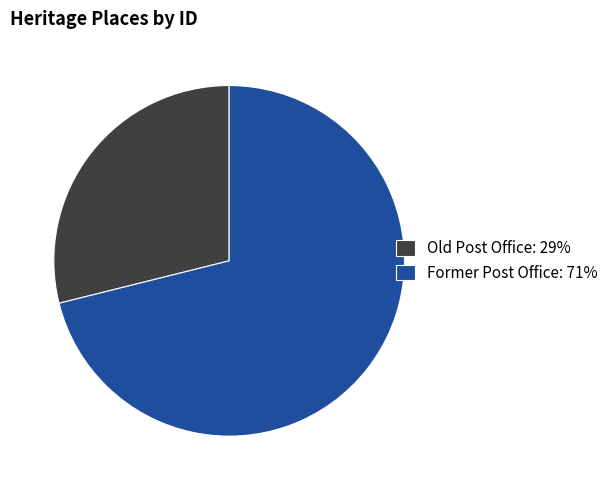

Which category accounts for the majority?

Former Post Office